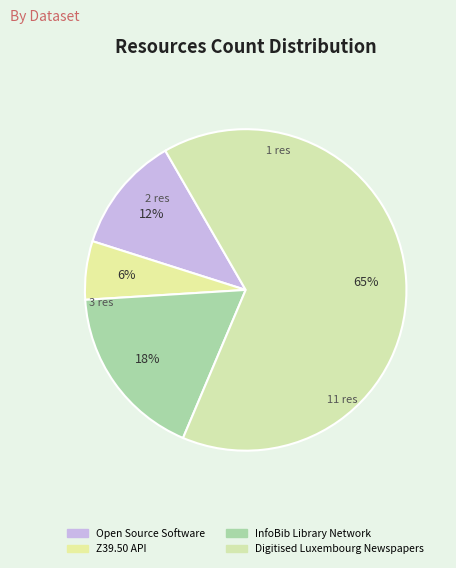

To the nearest percent, what is the difference between the Z39.50 API and InfoBib Library Network slice percentages?

12%